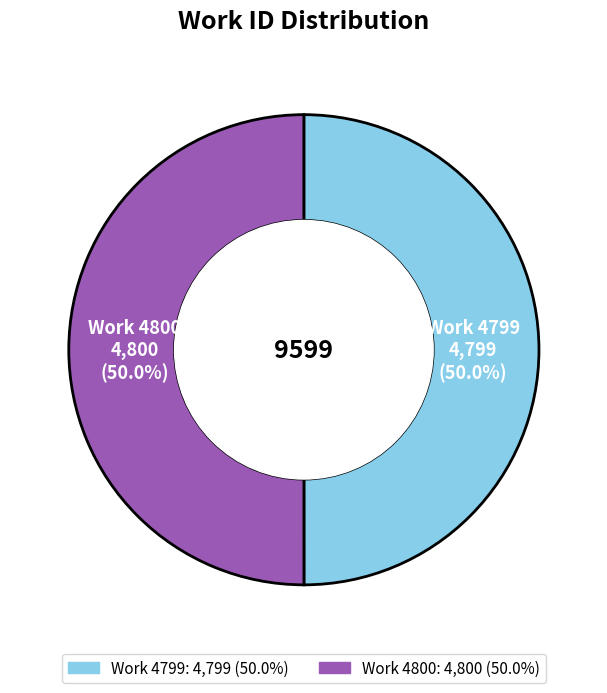

Do Work 4799 and Work 4800 together represent more than half of the pie?

Yes